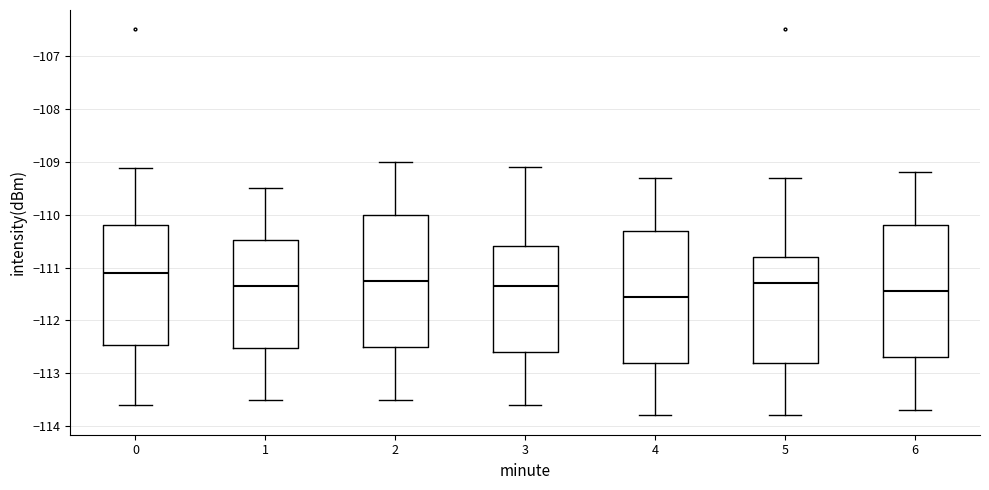

Reading left to right, read every box against the y-axis: the position of its median line, the range the box covers, and the ends of its whiskers. The values are not printed on the chart, so give them approximately, as read against the axis.

0: median -111.1, box -112.5 to -110.2, whiskers -113.6 to -109.1
1: median -111.3, box -112.5 to -110.5, whiskers -113.5 to -109.5
2: median -111.2, box -112.5 to -110.0, whiskers -113.5 to -109.0
3: median -111.3, box -112.6 to -110.6, whiskers -113.6 to -109.1
4: median -111.5, box -112.8 to -110.3, whiskers -113.8 to -109.3
5: median -111.3, box -112.8 to -110.8, whiskers -113.8 to -109.3
6: median -111.4, box -112.7 to -110.2, whiskers -113.7 to -109.2